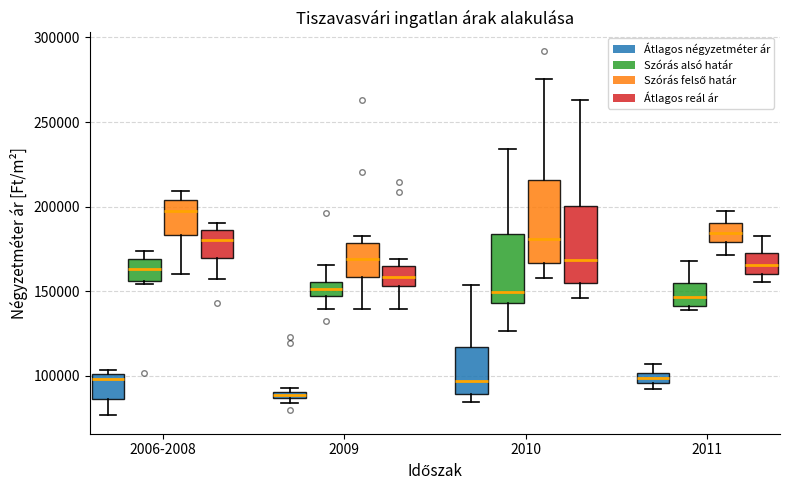

Where is the upper edge of the box for 2009 (Átlagos reál ár) on the y-axis? The values are not printed on the chart, so give them approximately, as read against the axis.

165000